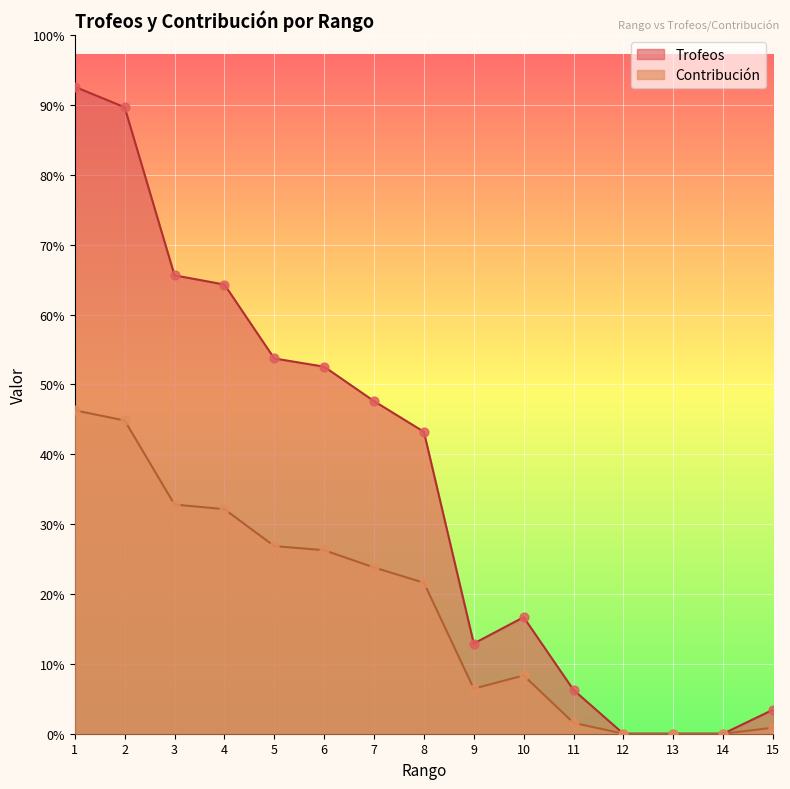

Which series has the largest total across all categories?

Trofeos